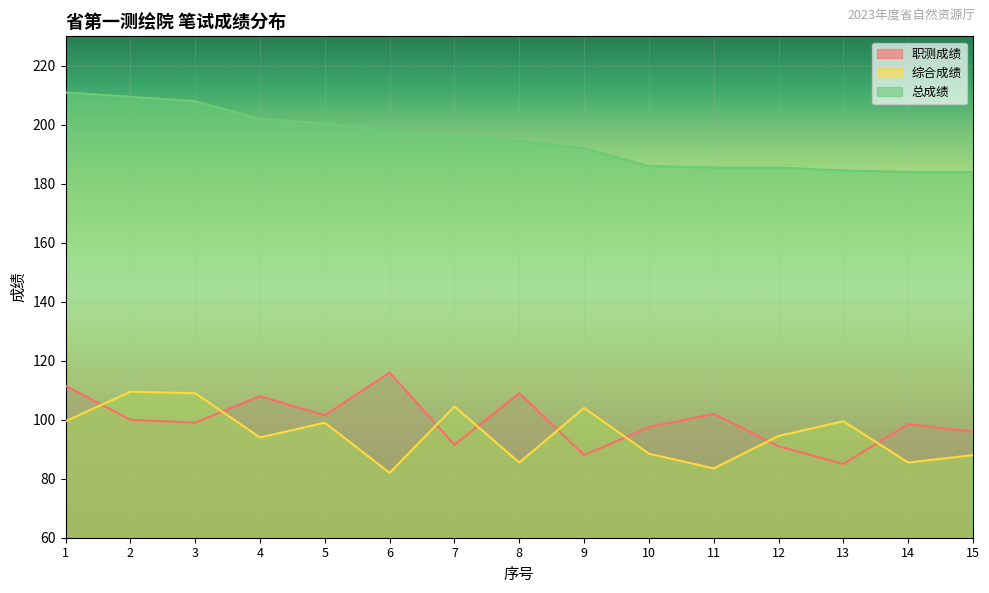

At how many categories does at least one series exceed 121?

15